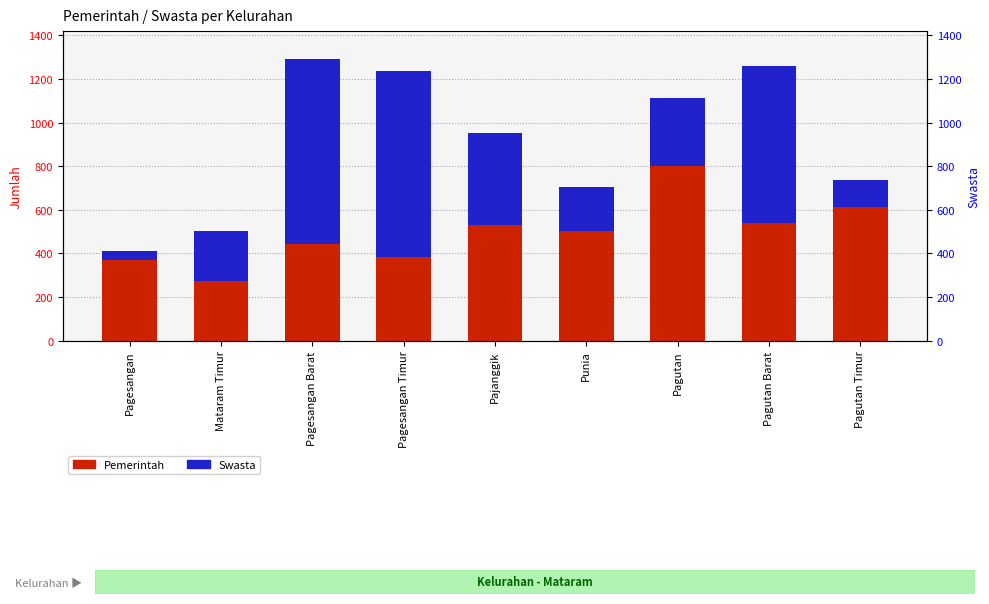

At which label is Swasta closest to 446?

Pajanggik